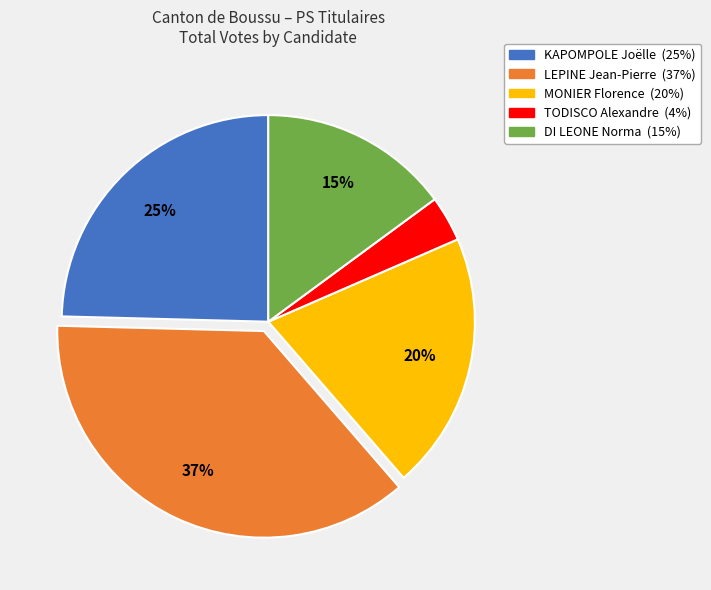

To the nearest percent, what percentage of the pie is KAPOMPOLE Joëlle?

25%